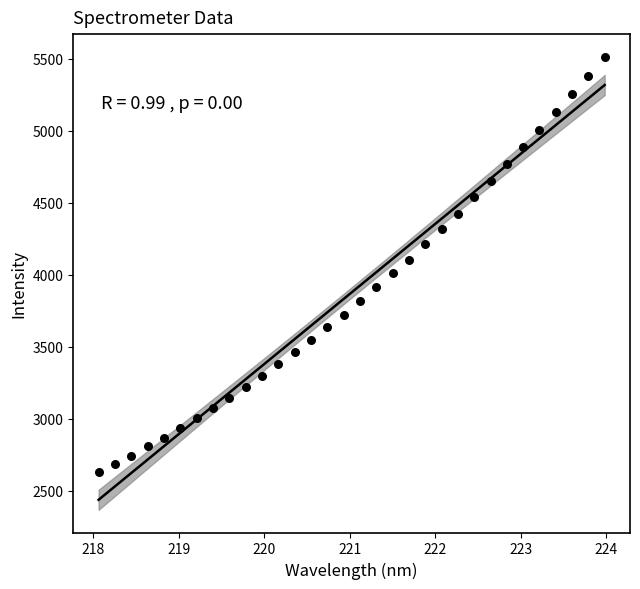

What is the range of Y values (max minus min)?

2886.6